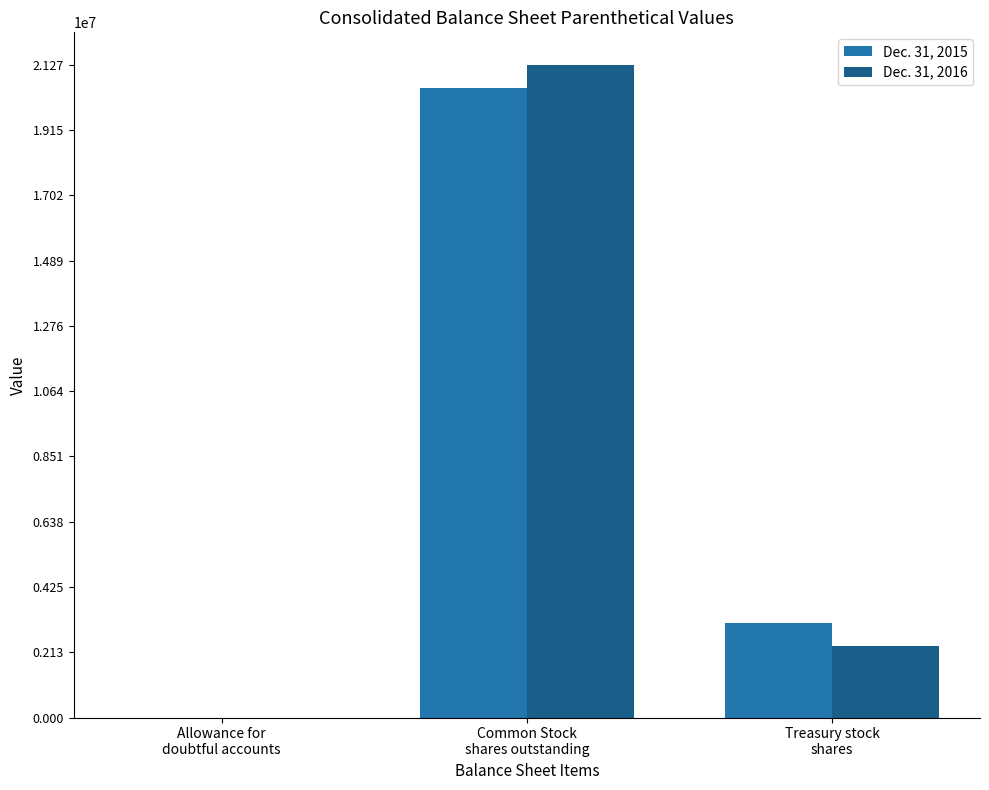

True or false: Dec. 31, 2015 has a value of 3065227 at Treasury stock
shares.

True